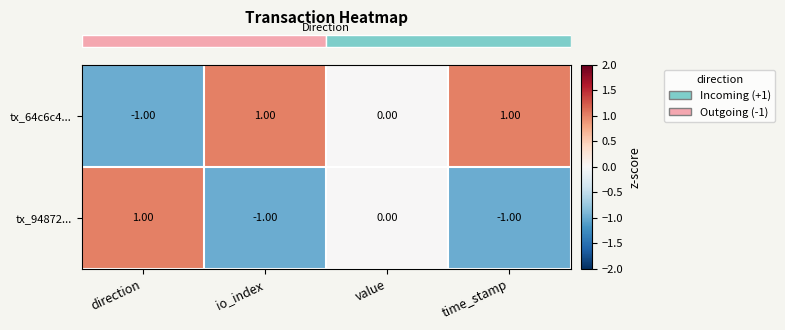

Rank the series at direction from highest to lowest value.

tx_94872..., tx_64c6c4...